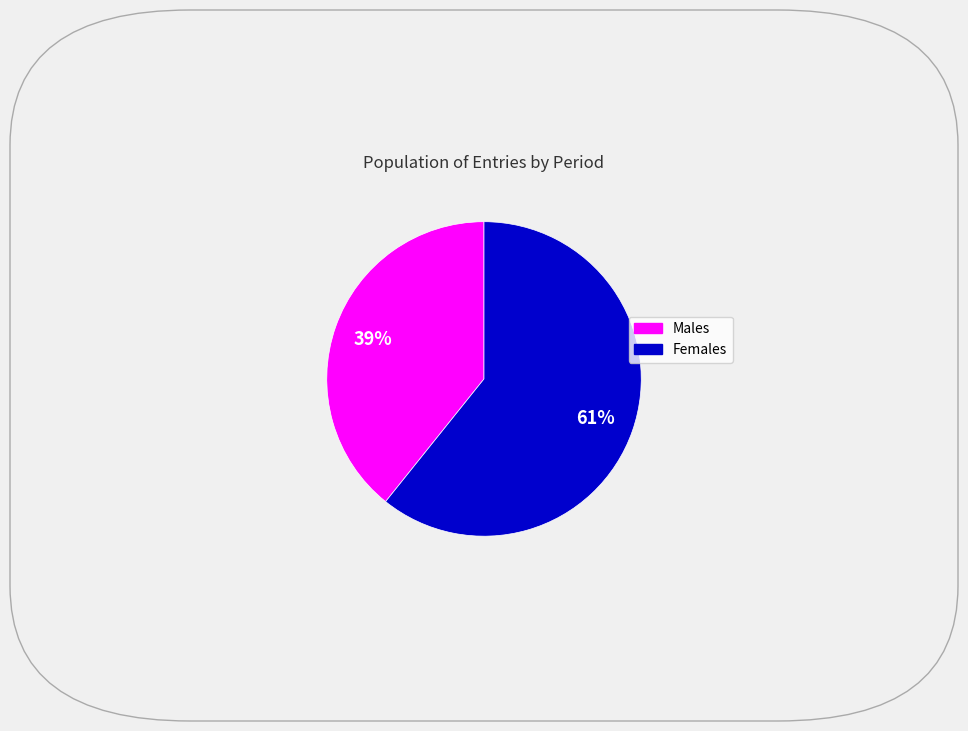

Is there any slice that represents more than half of the pie?

Yes